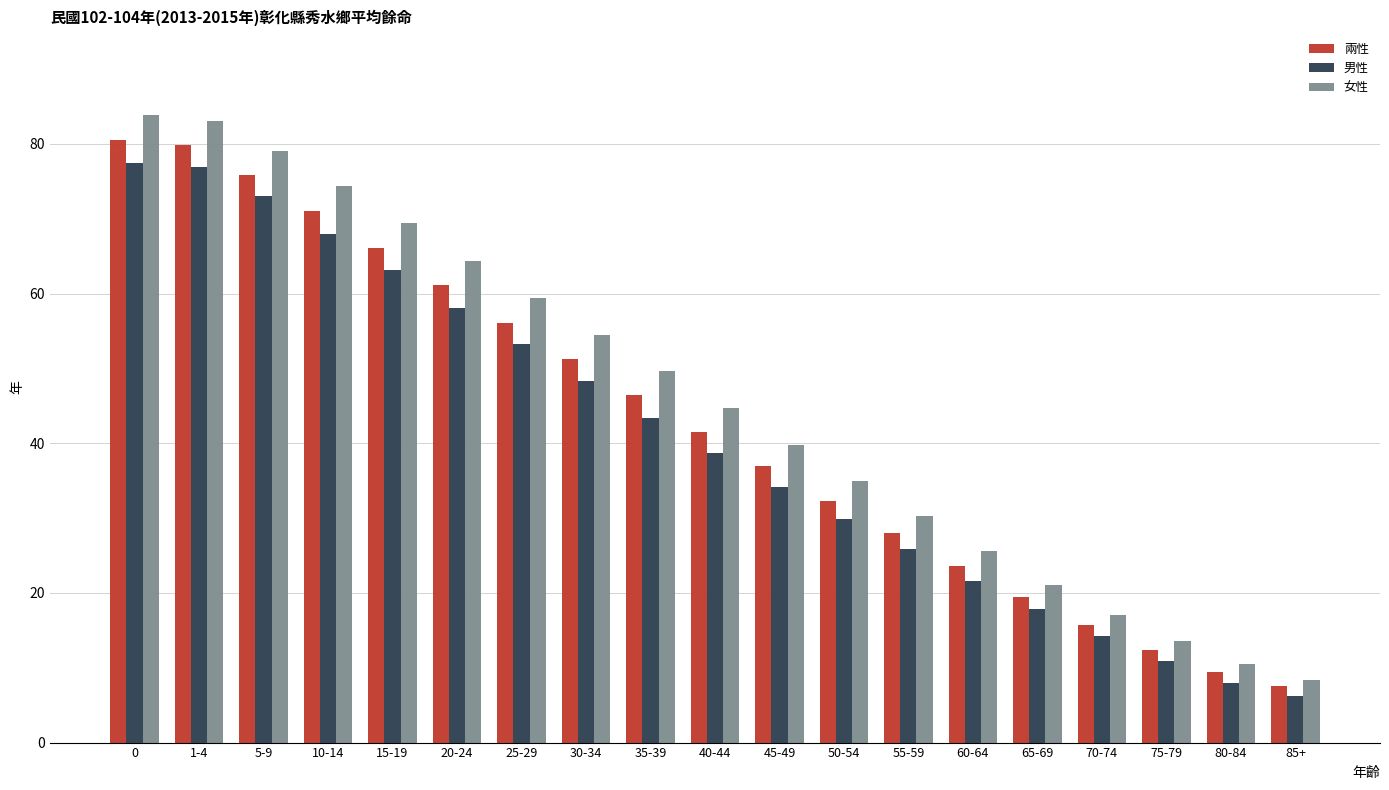

At which label is 女性 closest to 46?

40-44